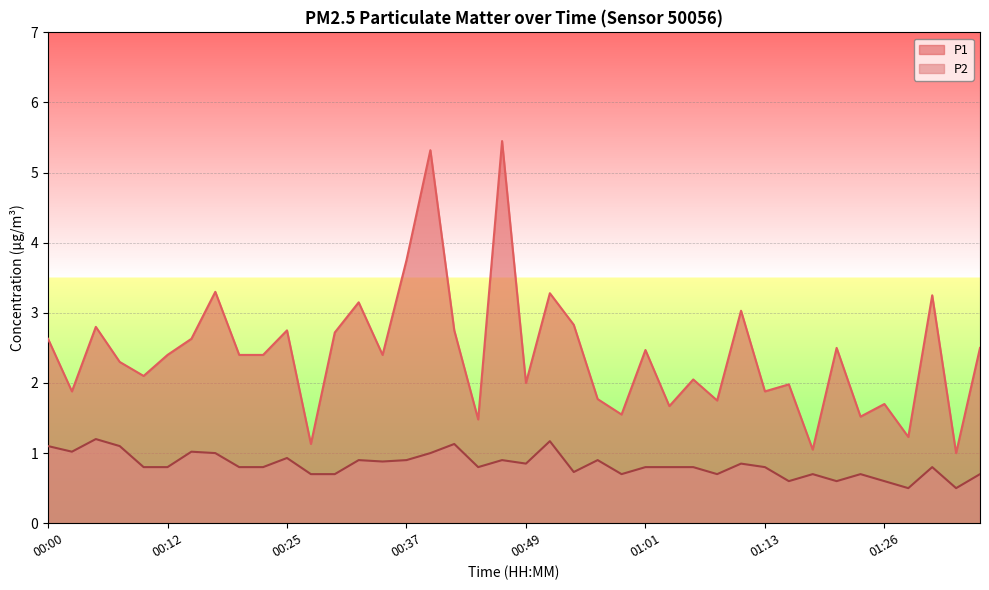

Rank the series at 01:03 from lowest to highest value.

P2, P1